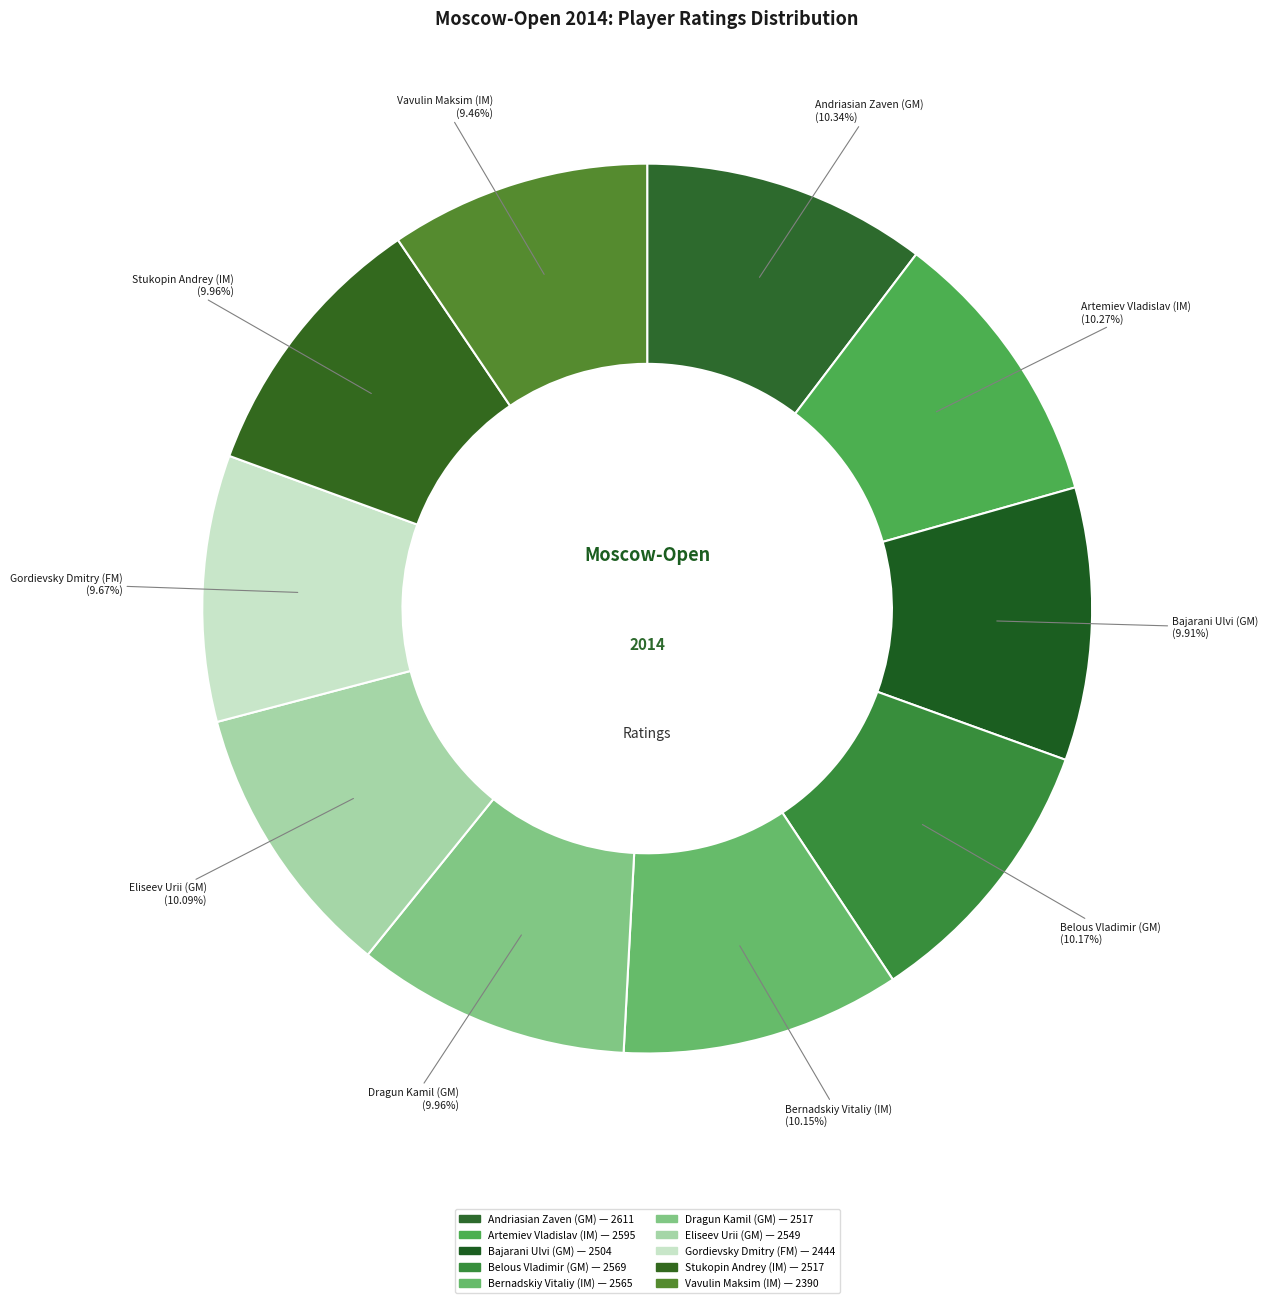

Is it true that Vavulin Maksim (IM) is 1% of the pie?

False